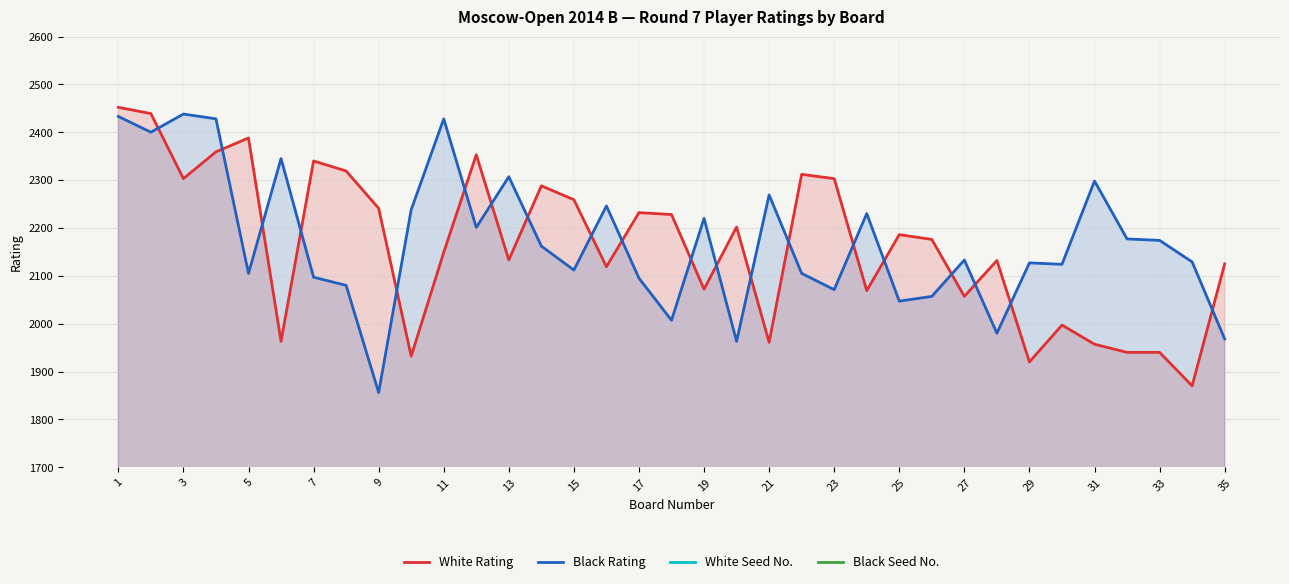

What is the total value across all series at 31?

4435